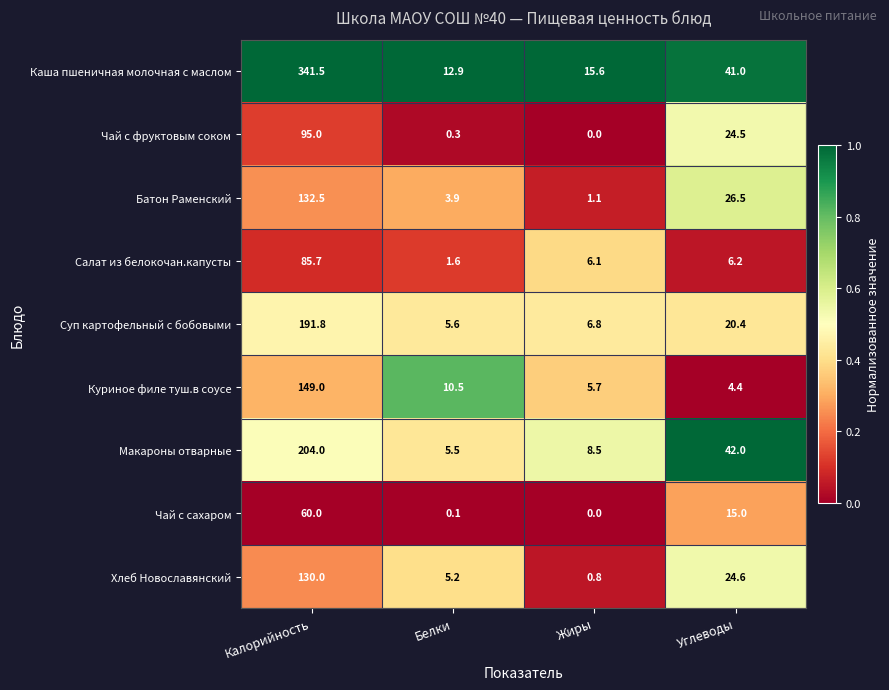

The Чай с фруктовым соком series shows 8.8 at Углеводы. True or false?

False